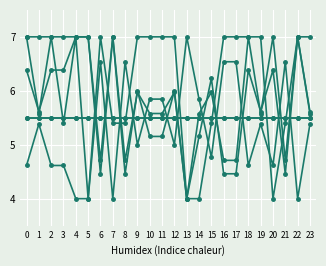

Reading left to right, what are all the values shown in this chart?

col_39: 4.6	5.4	4.6	4.6	4.0	4.0	6.5	4.0	6.5	5.0	5.8	5.8	5.0	7.0	5.8	4.8	6.5	6.5	4.6	5.4	4.6	6.5	4.0	5.4
col_40: 7.0	7.0	7.0	5.4	7.0	4.0	7.0	5.4	5.4	7.0	7.0	7.0	7.0	4.0	4.0	5.4	7.0	7.0	7.0	7.0	4.0	5.4	7.0	7.0
col_31: 5.5	5.5	5.5	5.5	5.5	5.5	5.5	5.5	5.5	5.5	5.5	5.5	5.5	5.5	5.5	5.5	5.5	5.5	5.5	5.5	5.5	5.5	5.5	5.5
col_38: 6.4	5.6	6.4	6.4	7.0	7.0	4.5	7.0	4.5	6.0	5.2	5.2	6.0	4.0	5.2	6.2	4.5	4.5	6.4	5.6	6.4	4.5	7.0	5.6
col_29: 5.5	5.5	5.5	5.5	5.5	5.5	5.5	5.5	5.5	5.5	5.5	5.5	5.5	5.5	5.5	5.5	5.5	5.5	5.5	5.5	5.5	5.5	5.5	5.5
col_23: 7.0	5.6	7.0	7.0	7.0	7.0	4.7	7.0	4.7	6.0	5.6	5.6	6.0	4.0	5.6	6.0	4.7	4.7	7.0	5.6	7.0	4.7	7.0	5.6